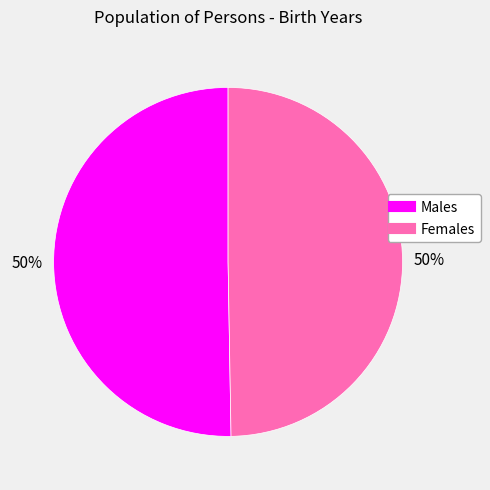

To the nearest percent, what is the average slice percentage?

50%